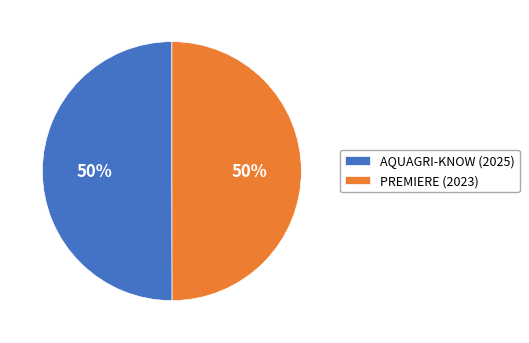

To the nearest percent, what percentage of the pie is AQUAGRI-KNOW (2025)?

50%